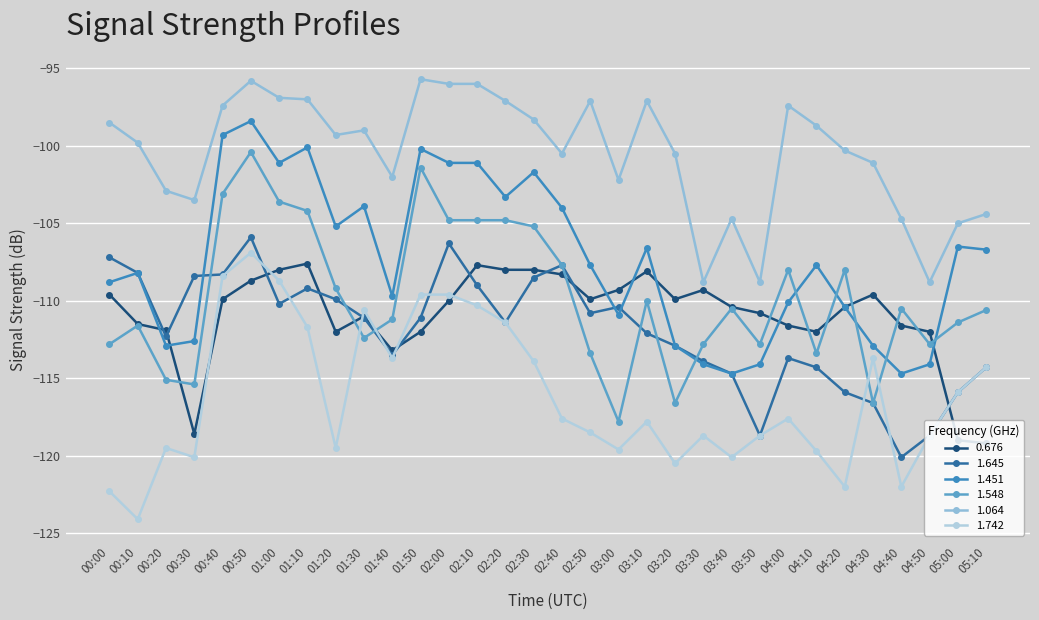

How many values in the 1.742 series exceed -117?

14